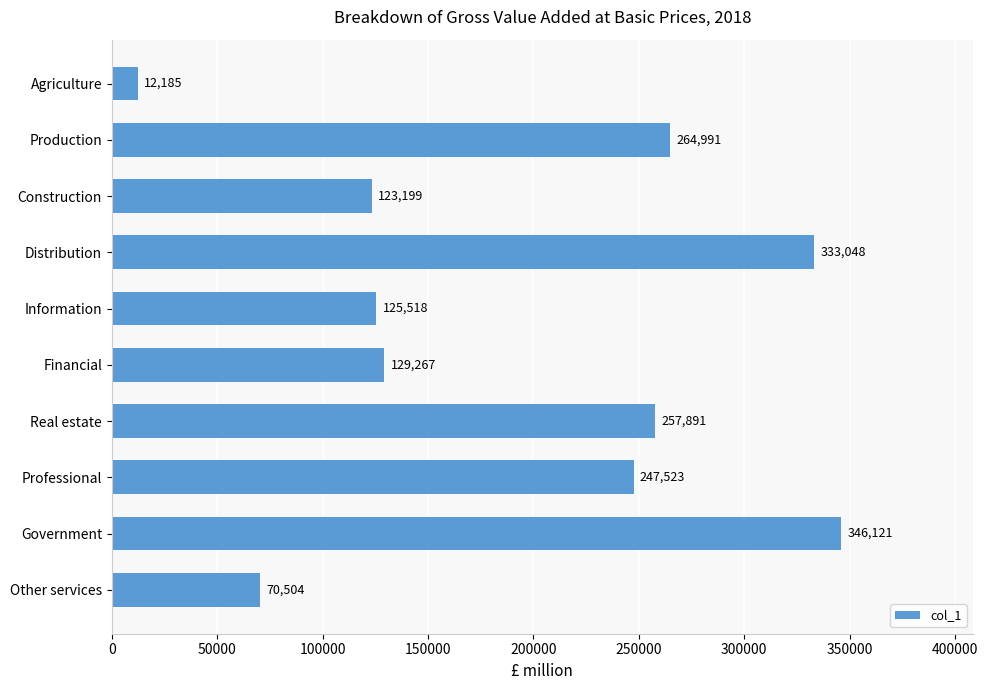

What is the label of the 1st bar from the bottom?

Other services